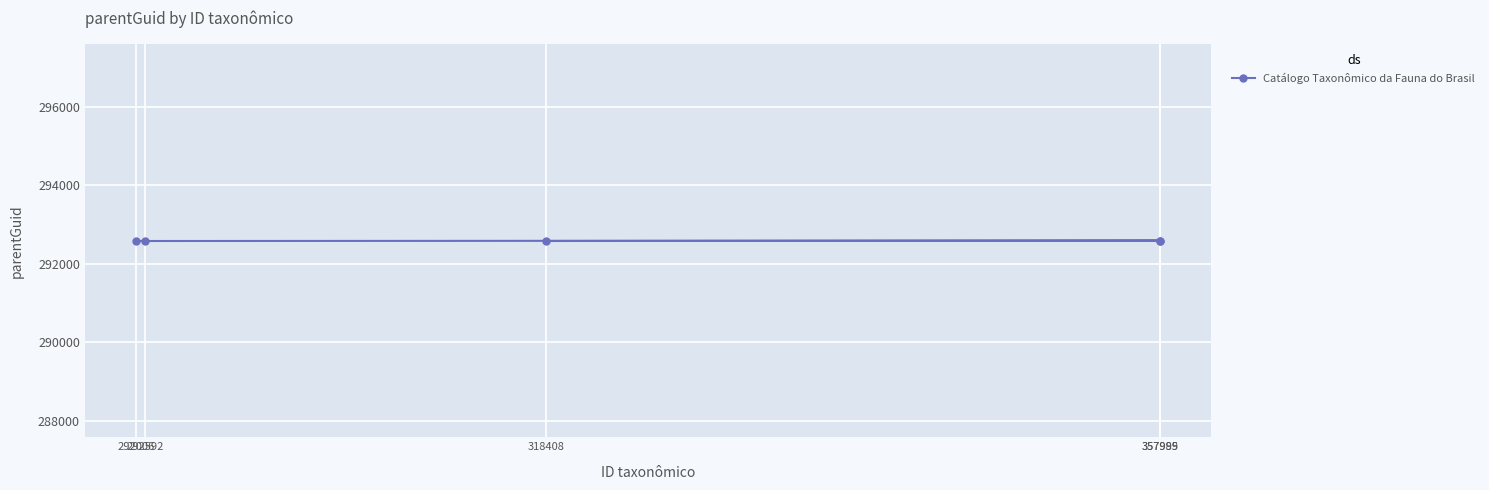

Which label corresponds to the smallest value in the chart?

318408